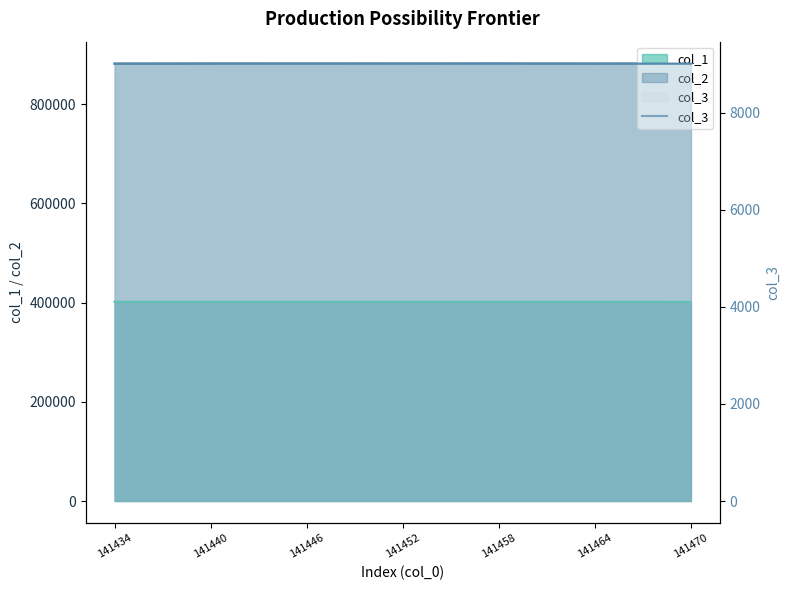

What is the average value?

9005.4